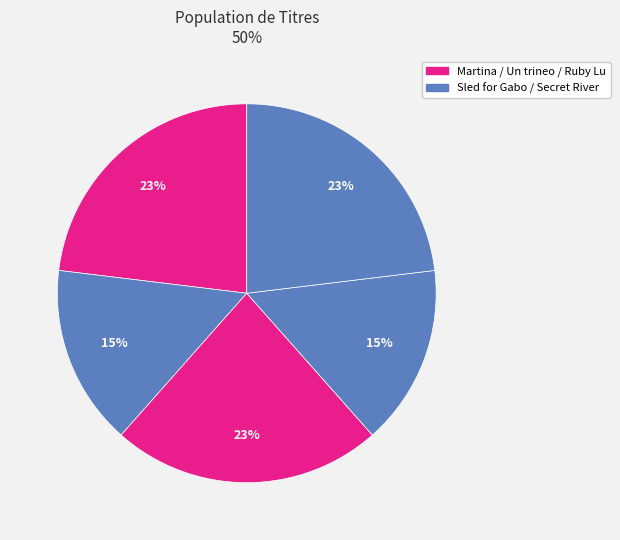

What is the smallest slice in the pie chart?

Sled for Gabo